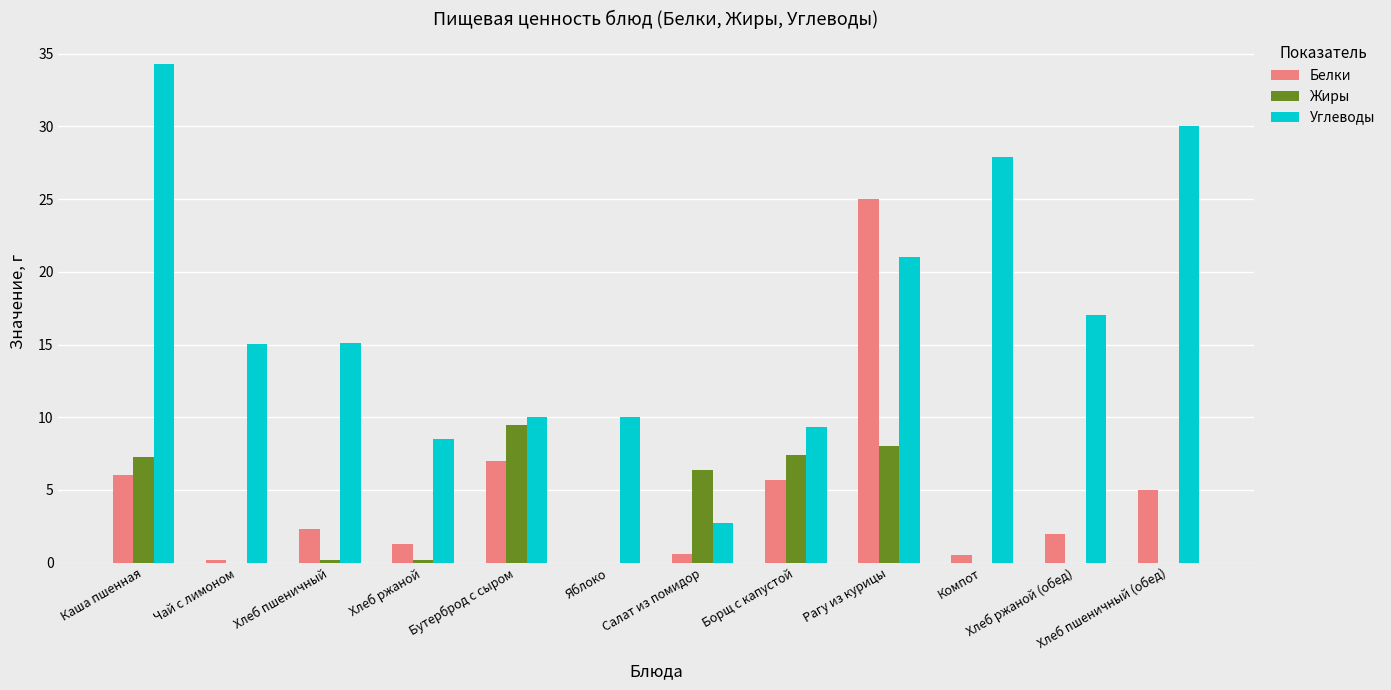

At which label is Белки closest to 12?

Бутерброд с сыром